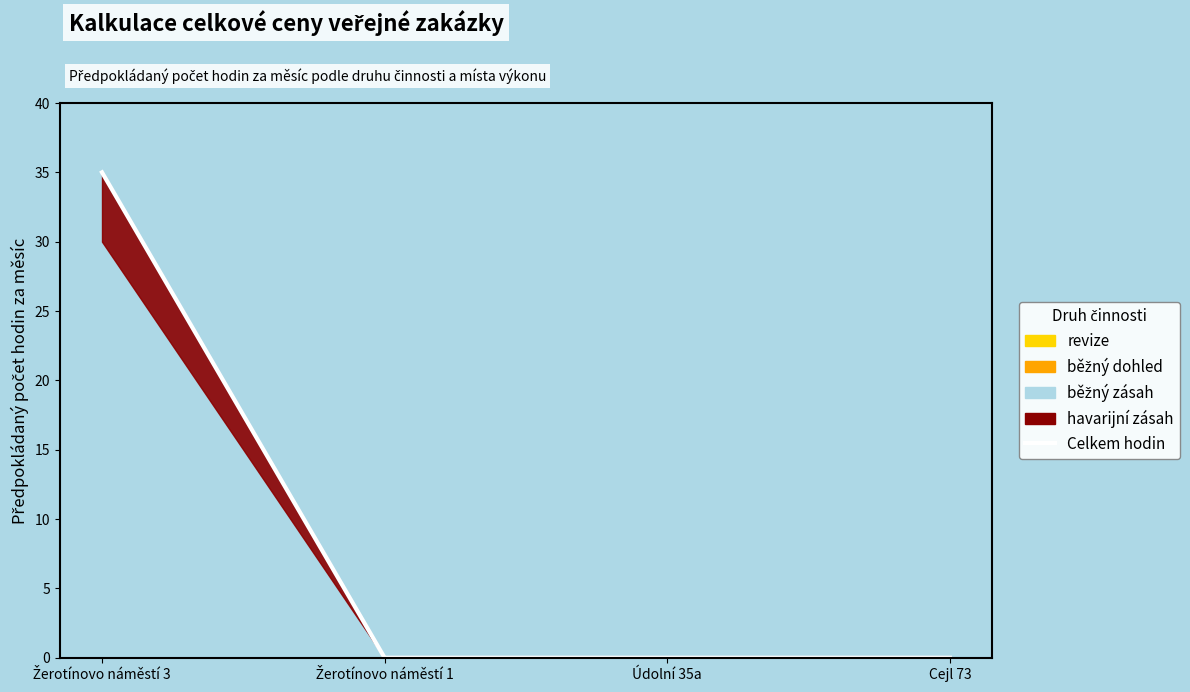

What is the sum of all values?

35